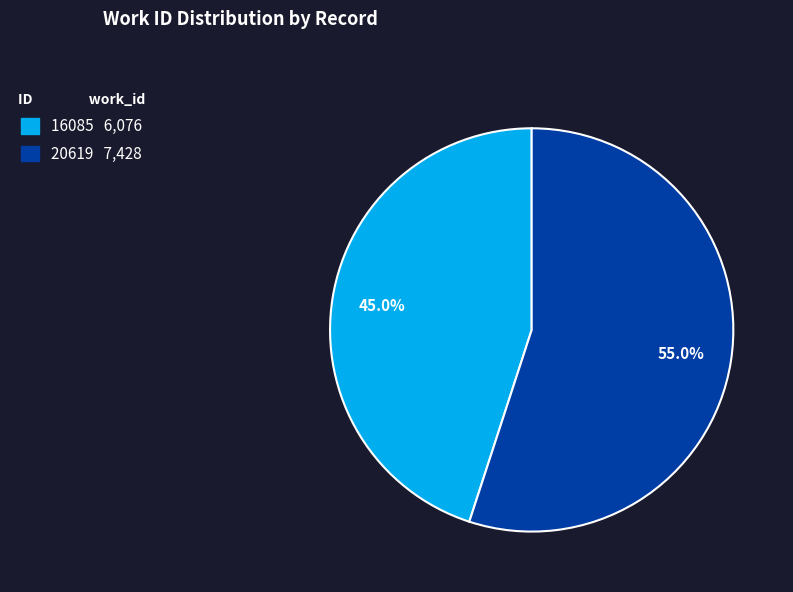

To the nearest percent, what is the average slice percentage?

50%